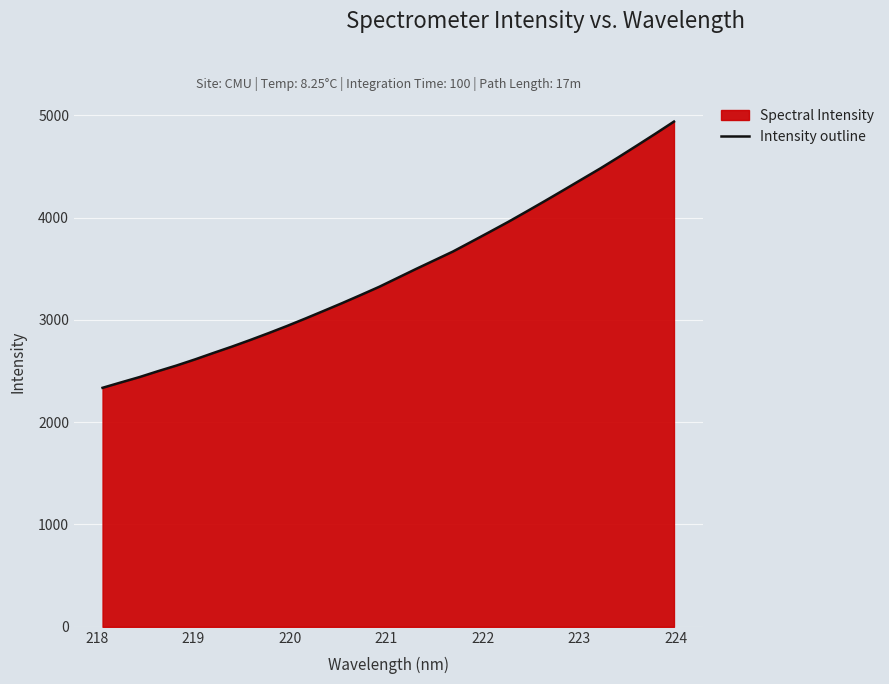

What is the greatest value displayed?

4938.1